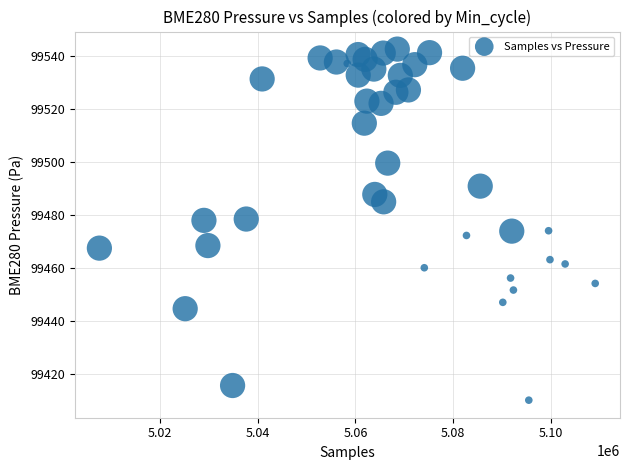

What is the range of X values (max minus min)?

101573.0